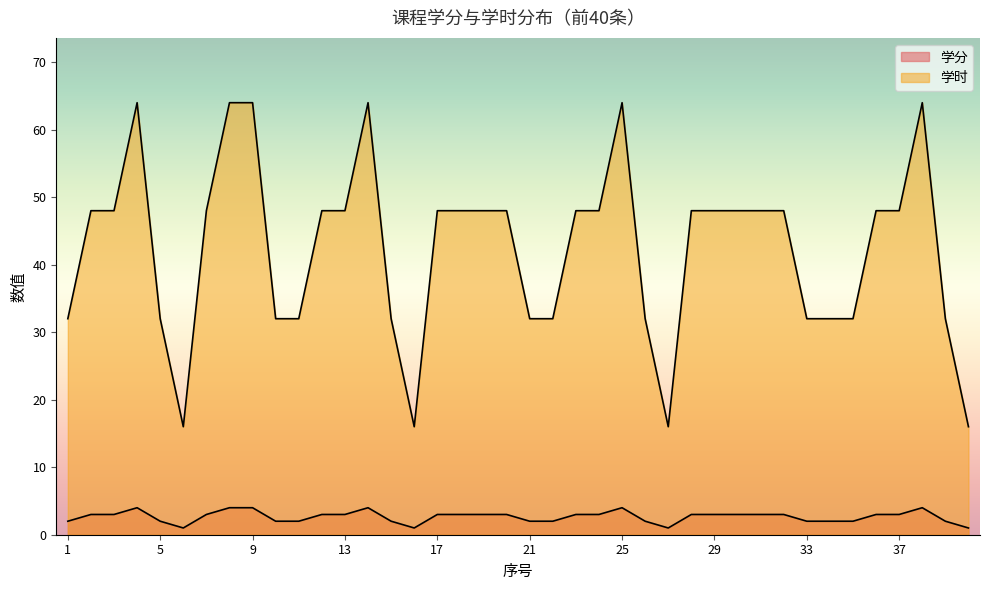

What is the greatest value displayed?

64